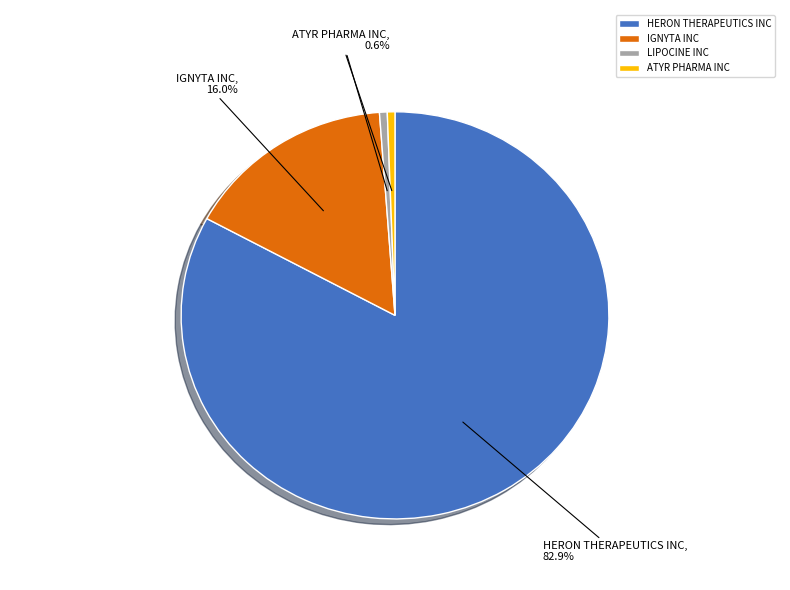

The LIPOCINE INC slice represents 1% of the pie. True or false?

True